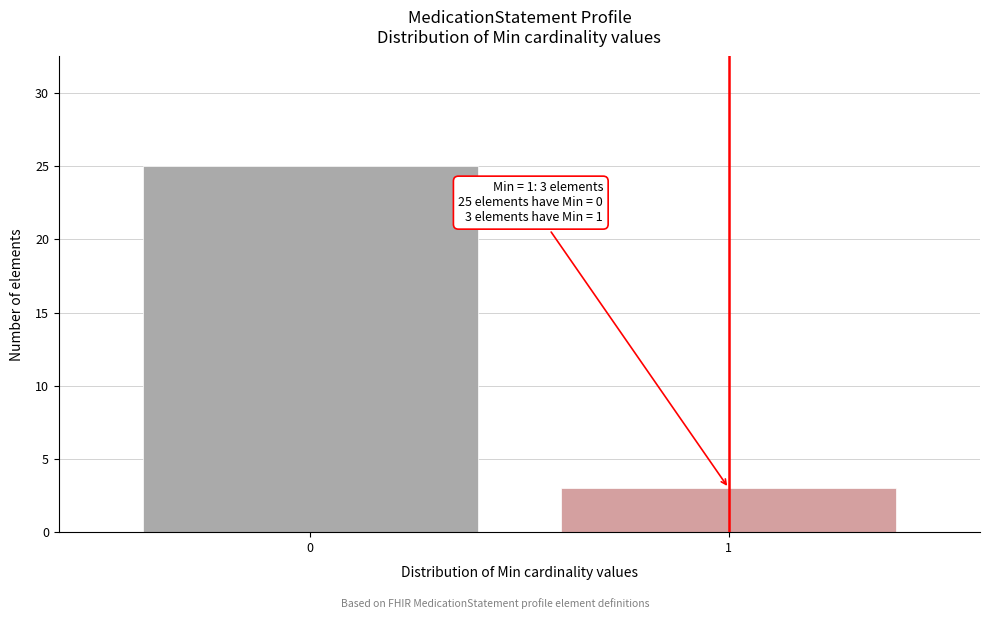

Reading left to right, list all the values displayed in this chart.

25	3